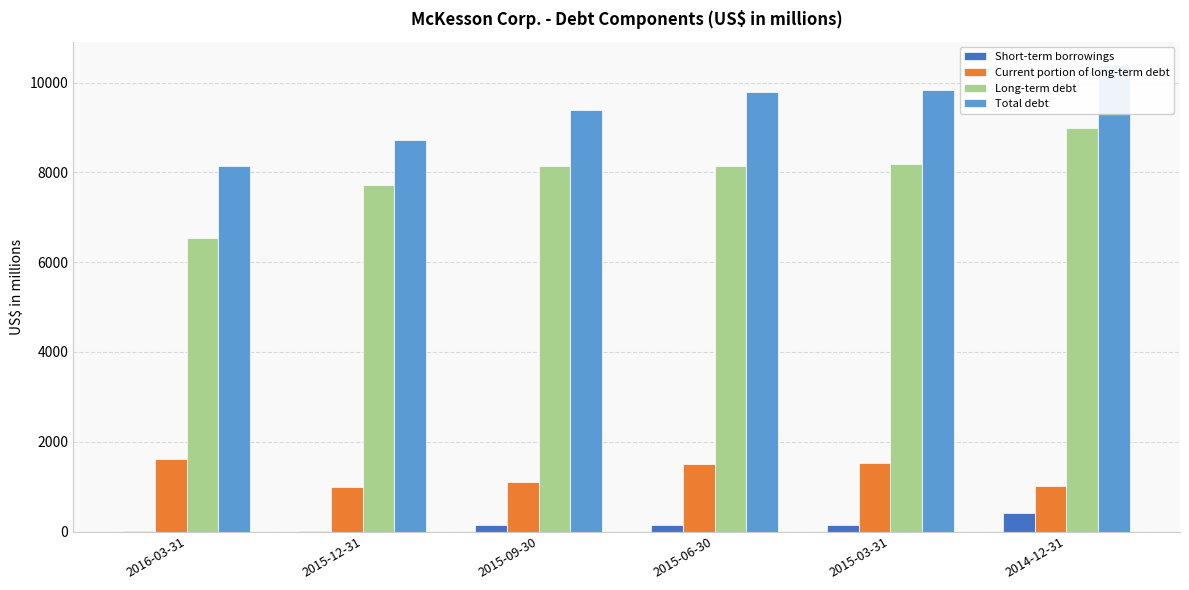

True or false: Total debt has a value of 14560 at 2015-12-31.

False